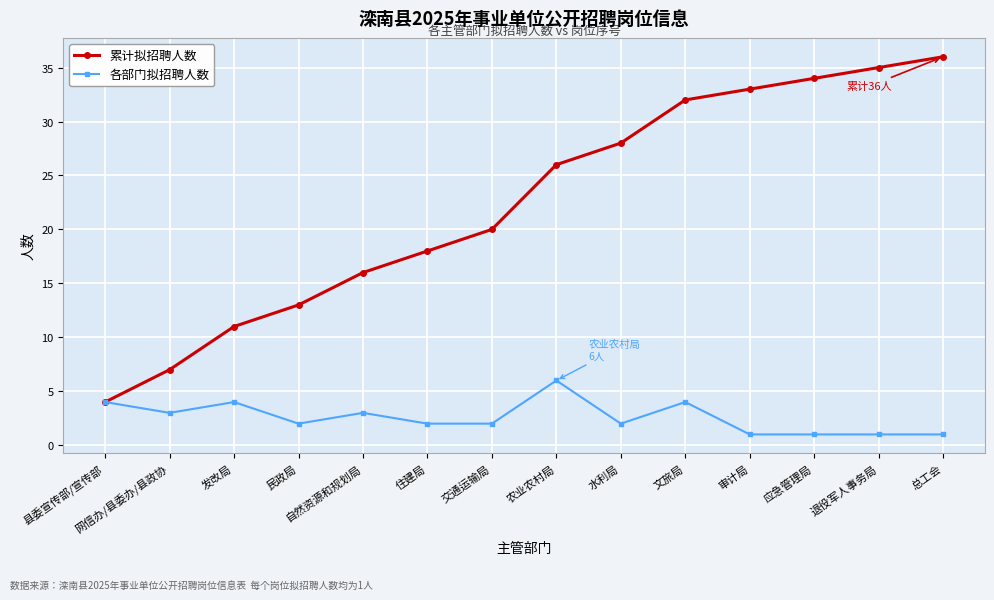

Rank the series at 农业农村局 from lowest to highest value.

各部门拟招聘人数, 累计拟招聘人数